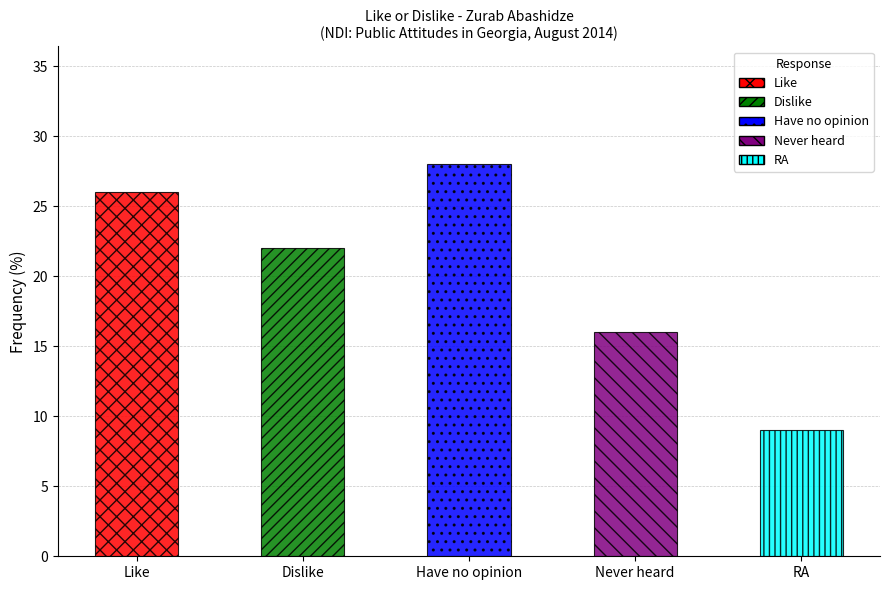

Reading left to right, extract all data points from this chart.

26	22	28	16	9